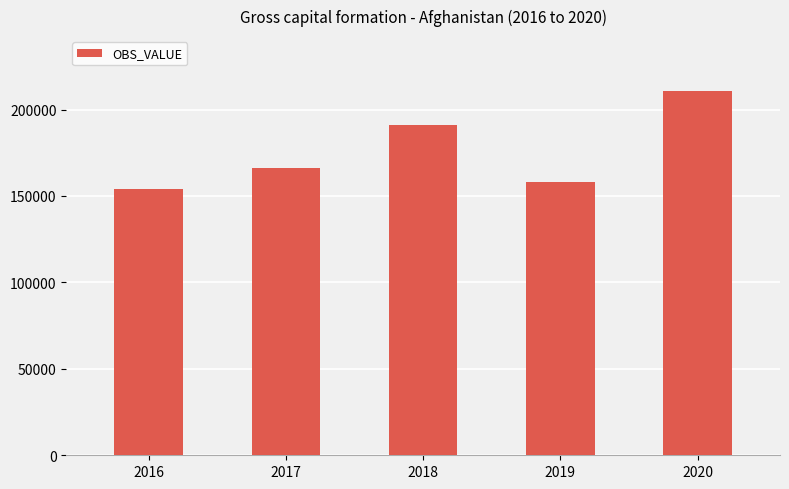

Is it true that the value at 2018 is 190951.8?

True